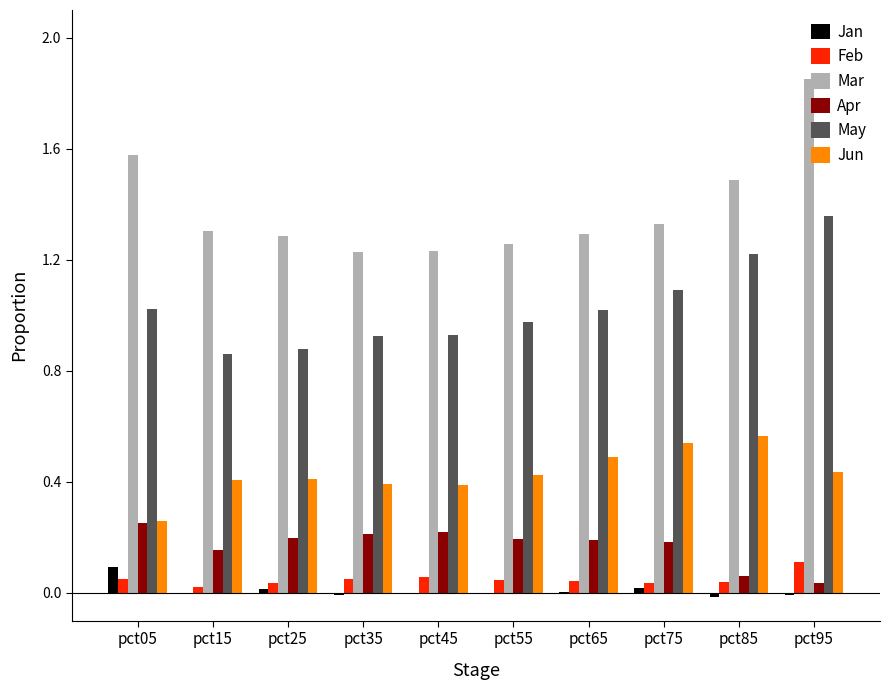

Is the value of Jan at pct55 greater than the value of May at pct65?

No